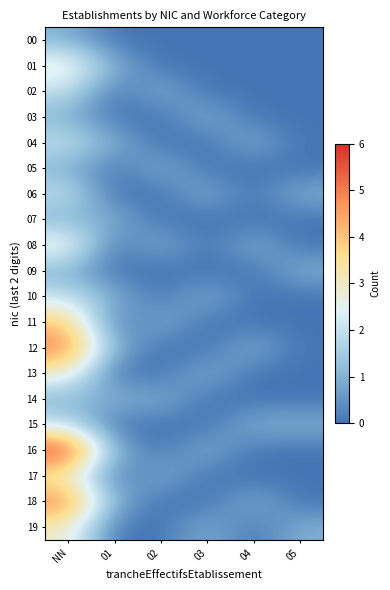

Rank the series at NN from highest to lowest value.

16, 12, 18, 11, 01, 08, 13, 17, 19, 02, 04, 06, 10, 15, 00, 03, 05, 07, 09, 14